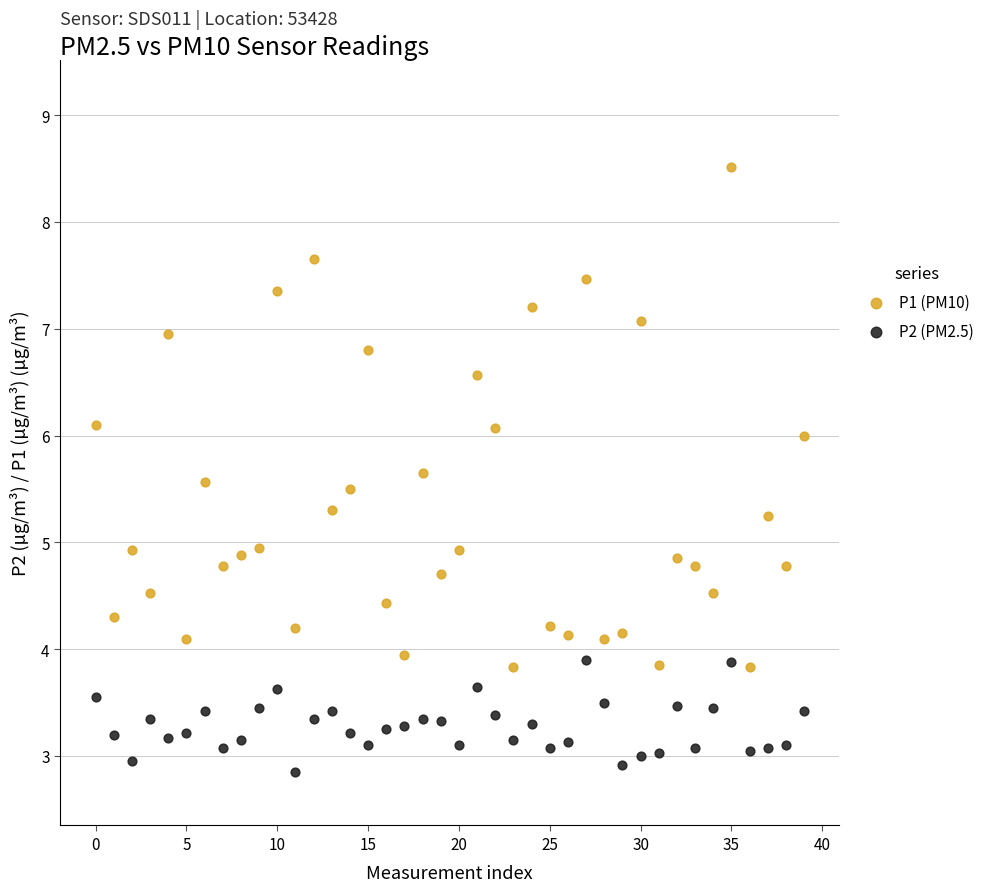

Which series has the largest Y range (max minus min)?

P1 (PM10)